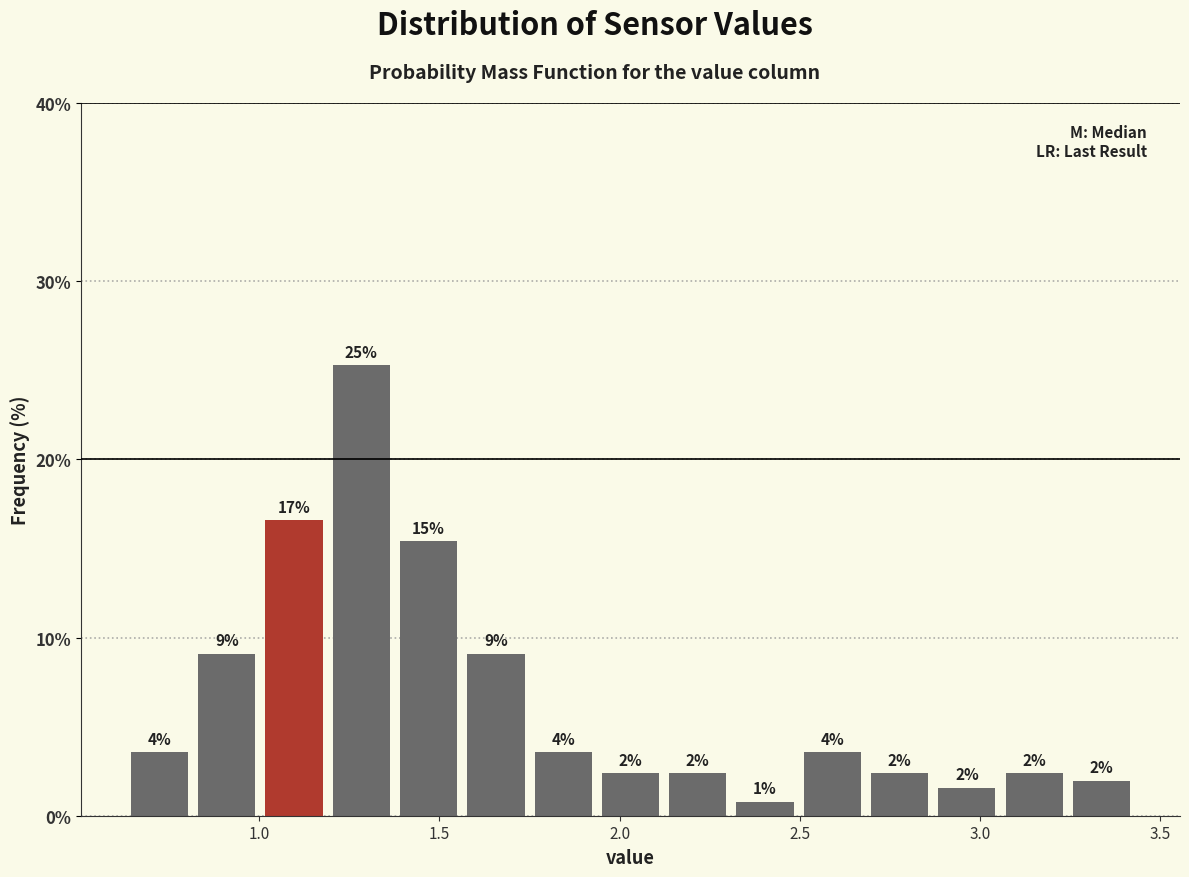

Around what value on the x-axis is the tallest bar? Give the approximate position of its centre, as read against the axis.

1.30